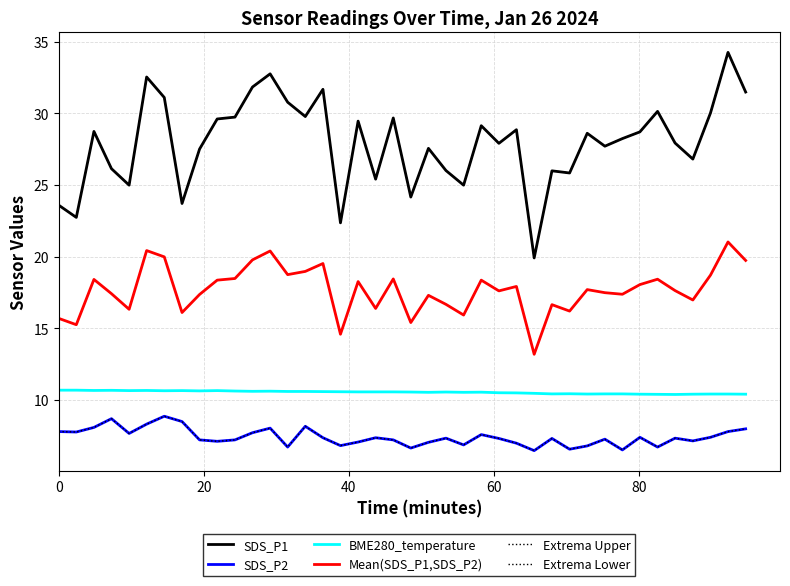

Does the chart display data point markers on the line(s)?

No